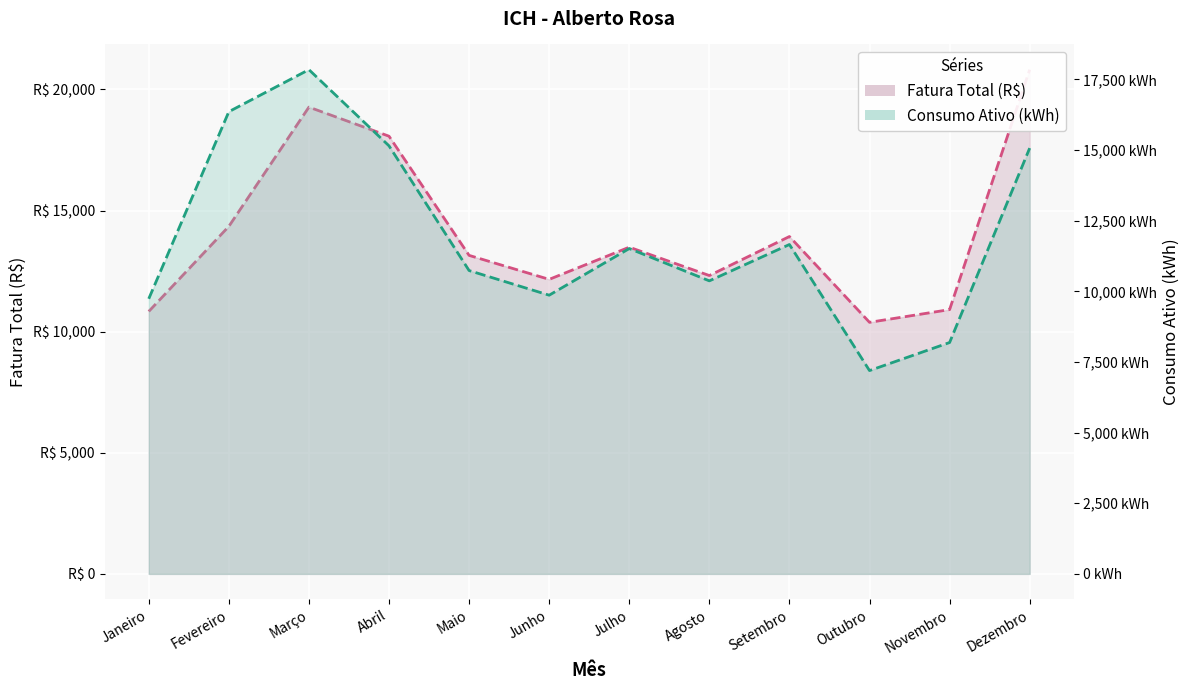

What is the minimum value for Consumo Ativo (kWh)?

7195.0